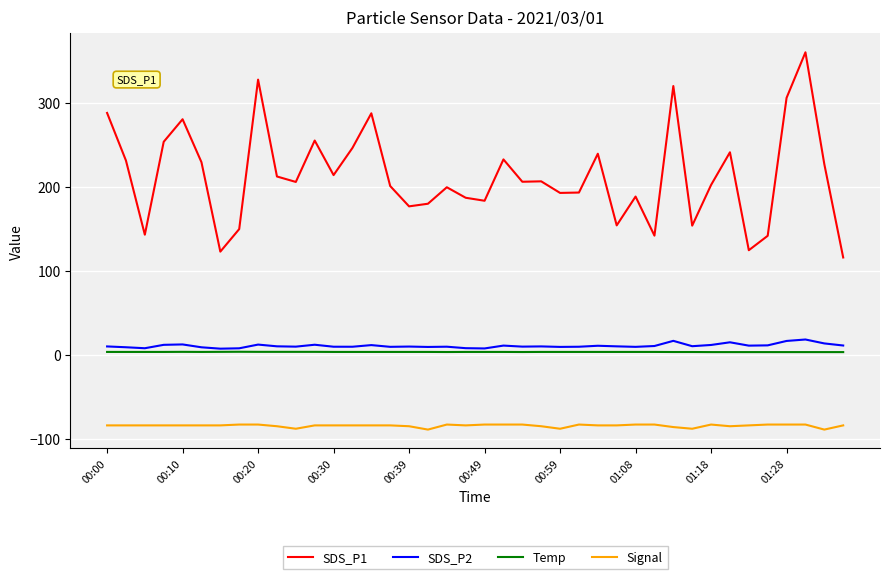

Rank the series by their maximum value, from highest to lowest.

SDS_P1, SDS_P2, Temp, Signal